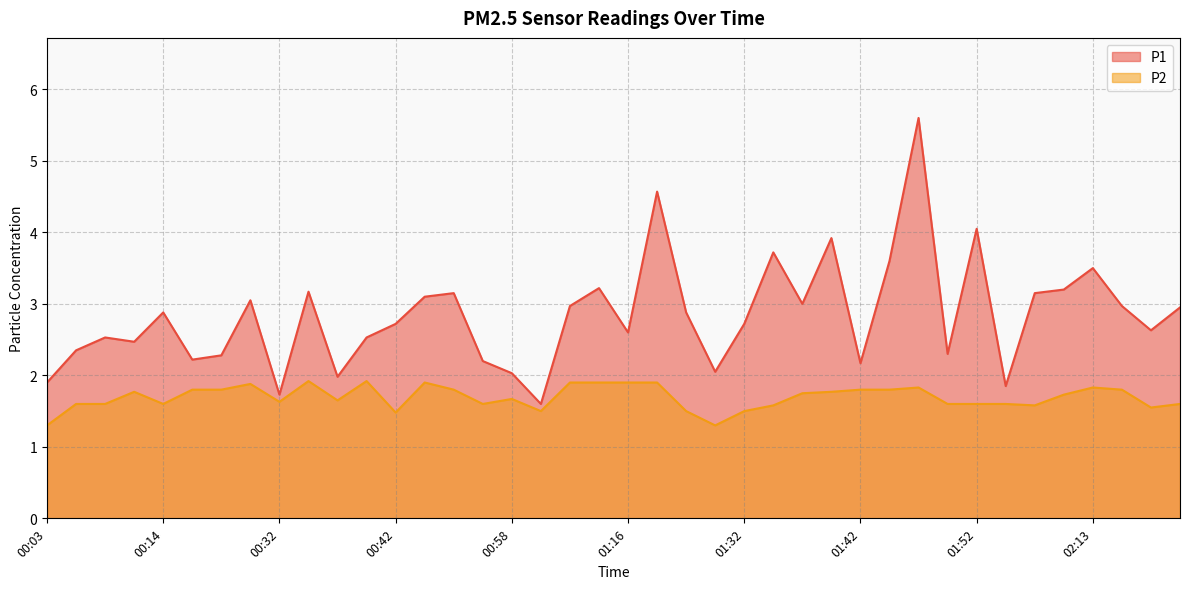

In P1, how many points are higher than both neighbors (excluding endpoints)?

12